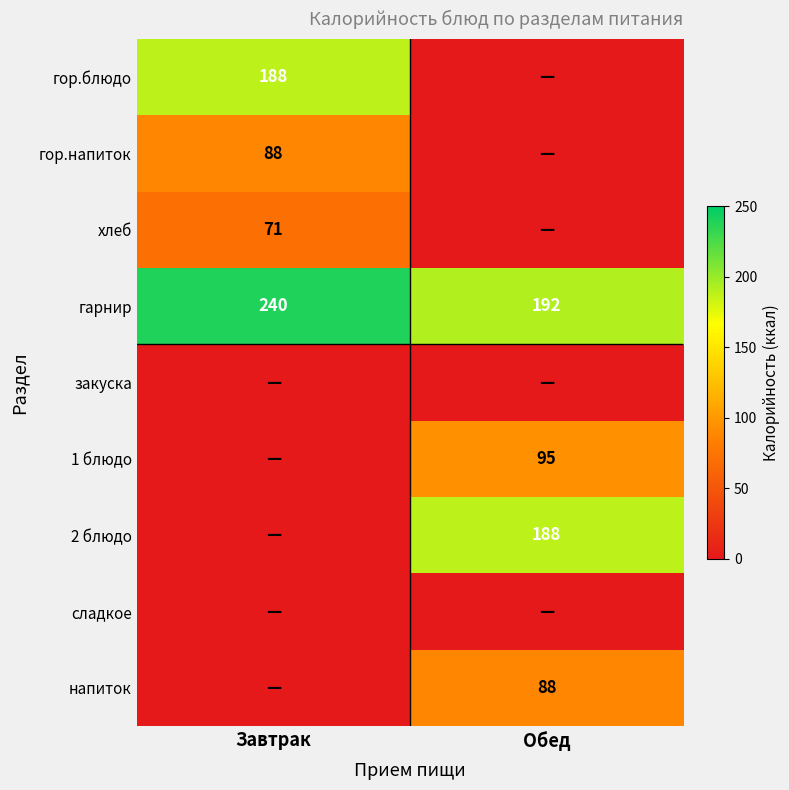

List the labels in order of гарнир value, largest first.

Завтрак, Обед